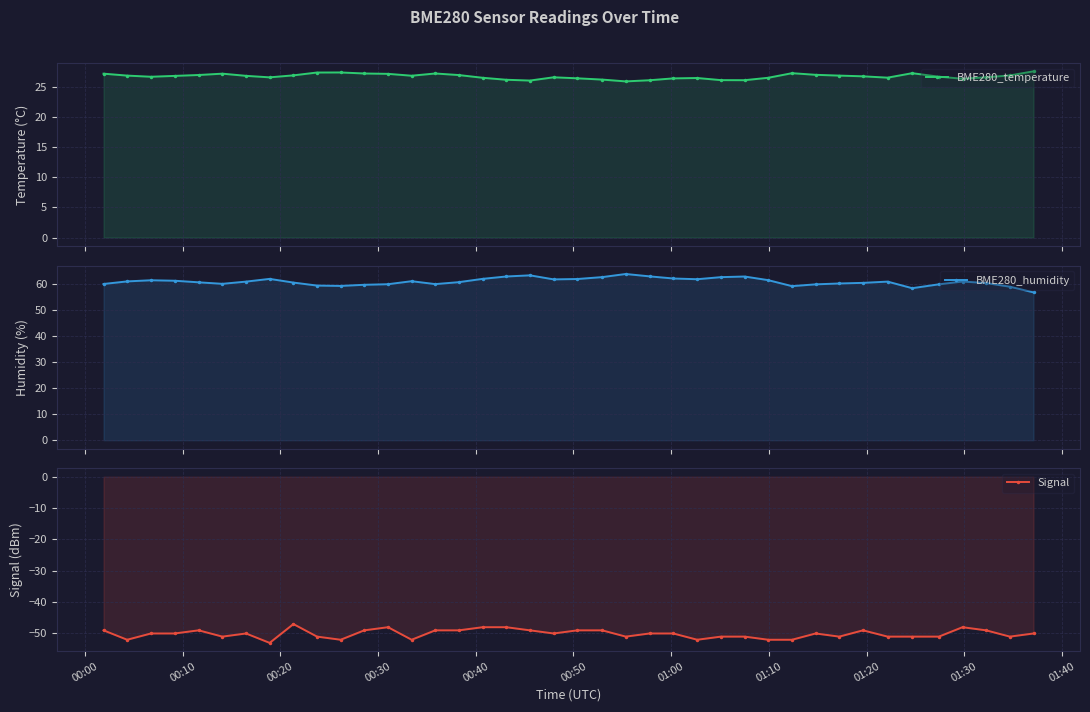

Reading left to right, extract all data points from this chart.

BME280_temperature: 27.1	26.8	26.6	26.8	26.9	27.1	26.8	26.5	26.9	27.3	27.3	27.2	27.1	26.8	27.2	26.9	26.5	26.1	26.0	26.5	26.4	26.2	25.9	26.1	26.4	26.4	26.1	26.1	26.5	27.2	26.9	26.8	26.7	26.5	27.2	26.6	26.3	26.5	26.9	27.5
BME280_humidity: 60.1	61.1	61.5	61.3	60.7	60.1	61.0	62.0	60.6	59.5	59.3	59.8	60.0	61.1	60.0	60.8	62.0	63.0	63.4	61.8	62.0	62.7	63.9	63.0	62.2	61.9	62.7	62.9	61.5	59.2	59.9	60.3	60.5	61.0	58.5	59.9	61.0	60.4	59.0	56.8
Signal: -49.0	-52.0	-50.0	-50.0	-49.0	-51.0	-50.0	-53.0	-47.0	-51.0	-52.0	-49.0	-48.0	-52.0	-49.0	-49.0	-48.0	-48.0	-49.0	-50.0	-49.0	-49.0	-51.0	-50.0	-50.0	-52.0	-51.0	-51.0	-52.0	-52.0	-50.0	-51.0	-49.0	-51.0	-51.0	-51.0	-48.0	-49.0	-51.0	-50.0